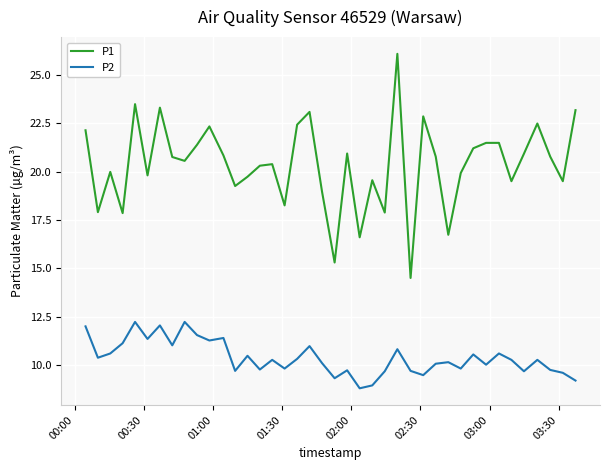

List the series in order of their overall mean, highest first.

P1, P2